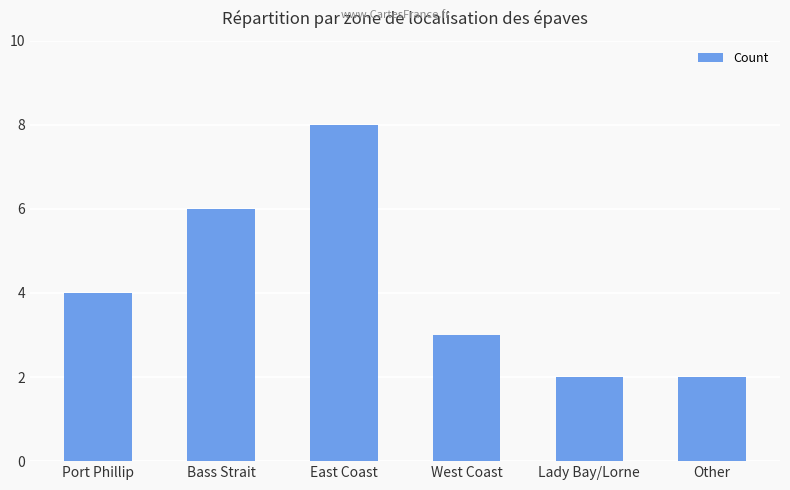

What is the difference between the values at Port Phillip and Other?

2